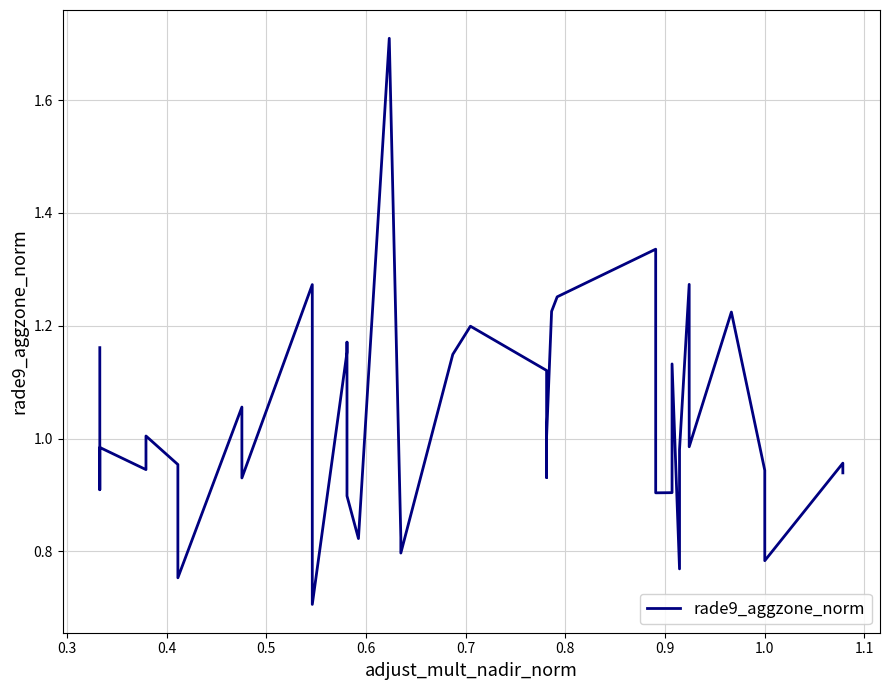

What is the label of the 7th point from the left?

0.8